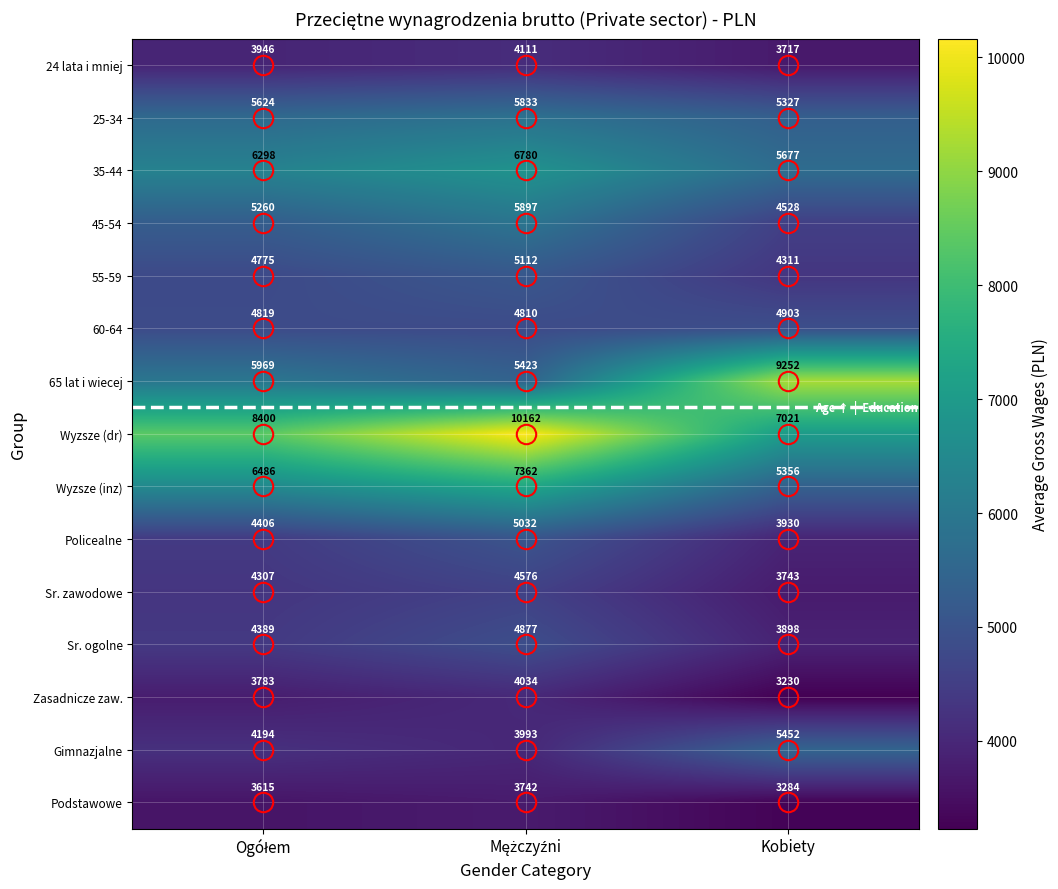

At Kobiety, list the series in order from largest to smallest.

65 lat i wiecej, Wyzsze (dr), 35-44, Gimnazjalne, Wyzsze (inz), 25-34, 60-64, 45-54, 55-59, Policealne, Sr. ogolne, Sr. zawodowe, 24 lata i mniej, Podstawowe, Zasadnicze zaw.